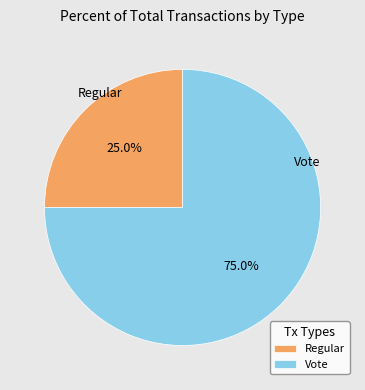

How many segments does this pie chart have?

2